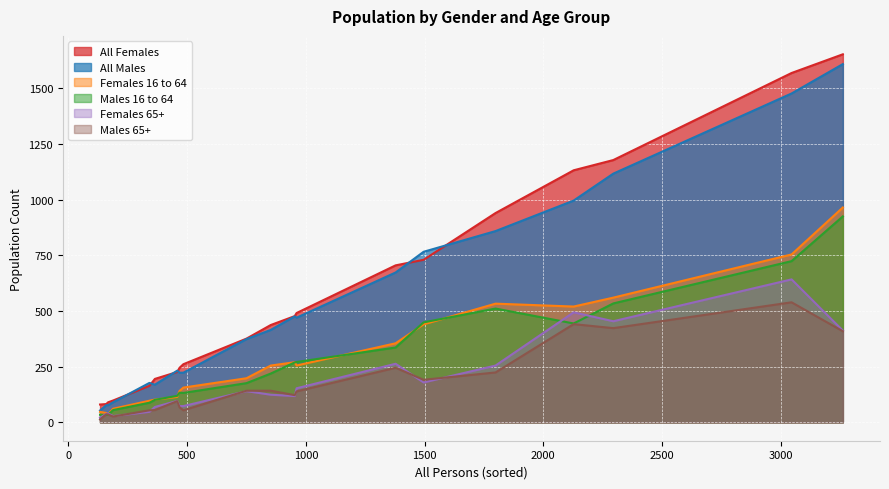

True or false: Females 16 to 64 and All Males intersect in this chart.

False